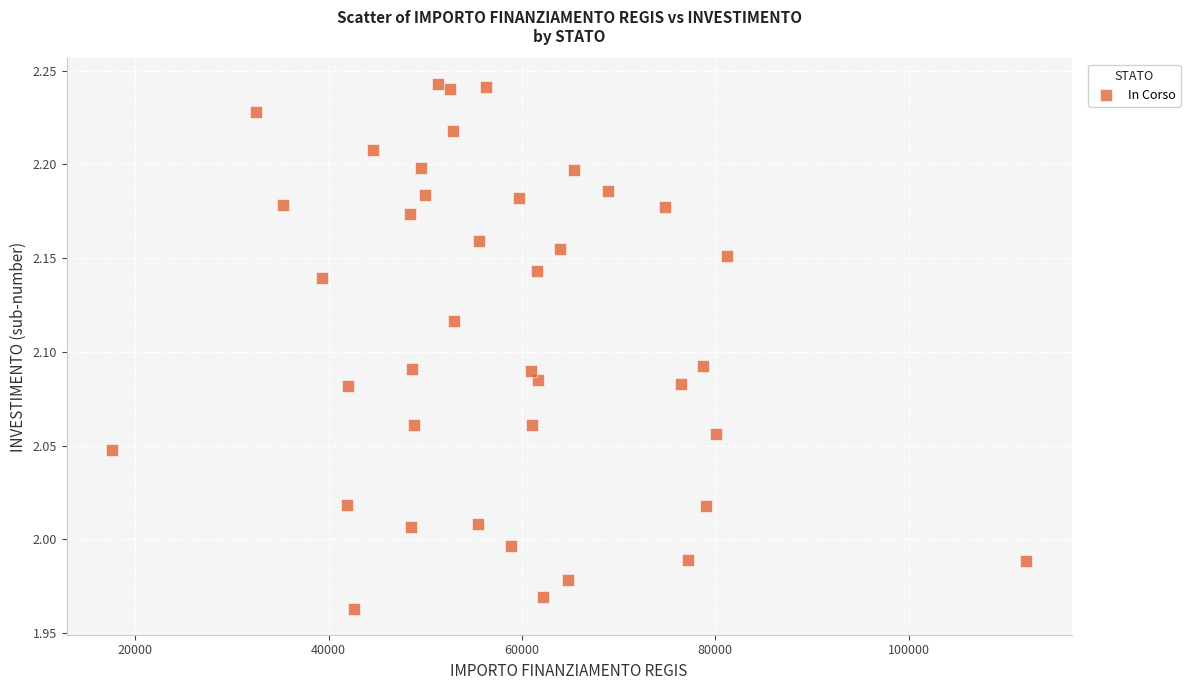

What is the range of Y values (max minus min)?

0.3